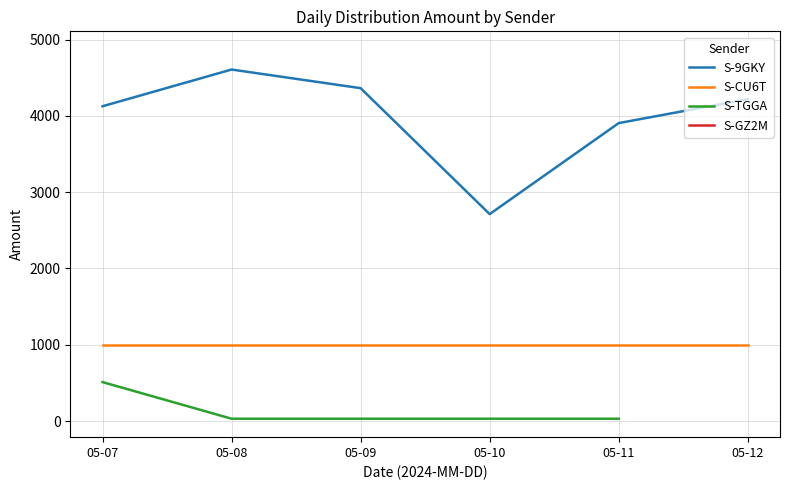

What is the highest value of the S-CU6T series?

1000.0